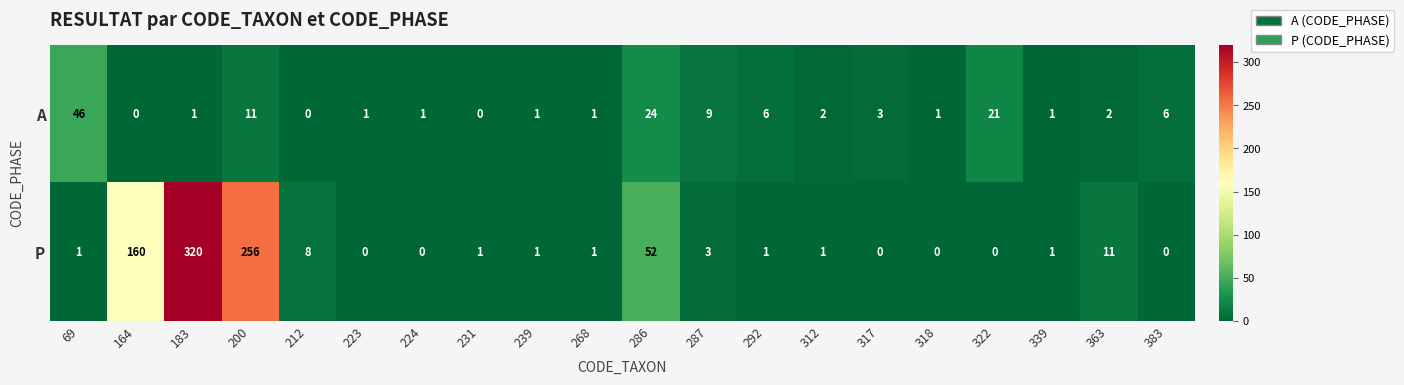

At which label does A reach its peak?

69